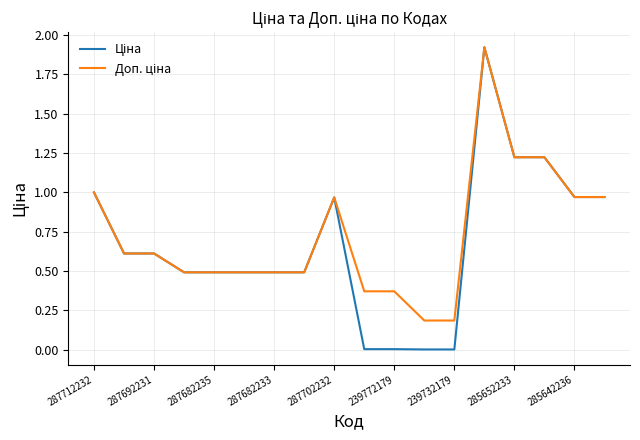

What is the label of the 3rd point from the right?

15